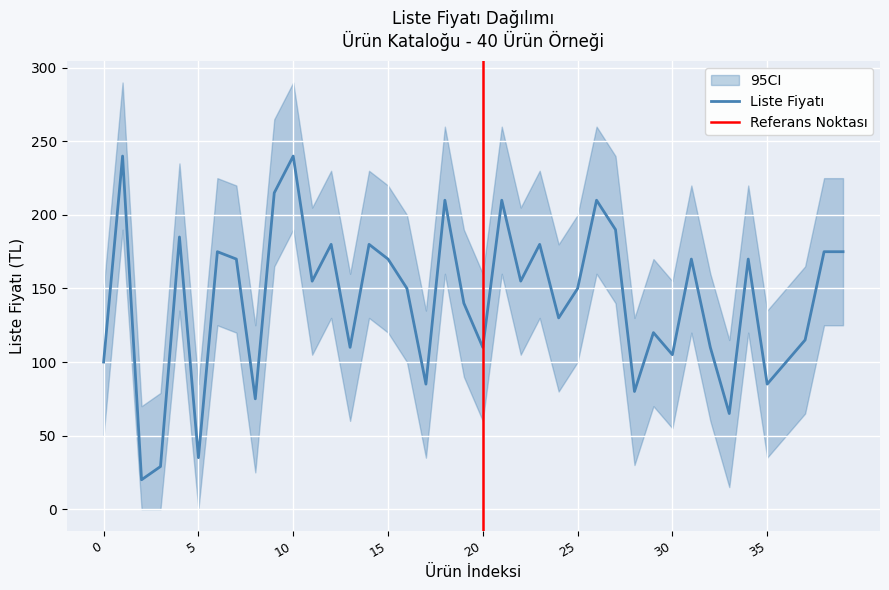

Is it true that the value at 5 is 14?

False